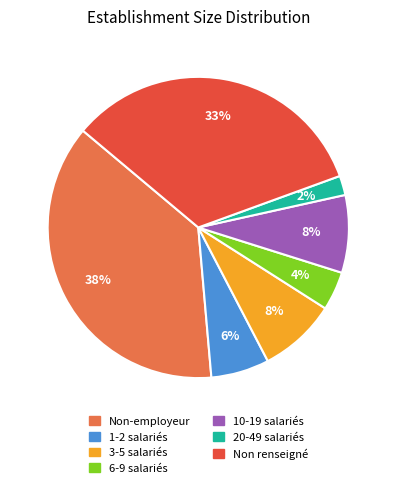

To the nearest percent, what portion does 1-2 salariés represent?

6%